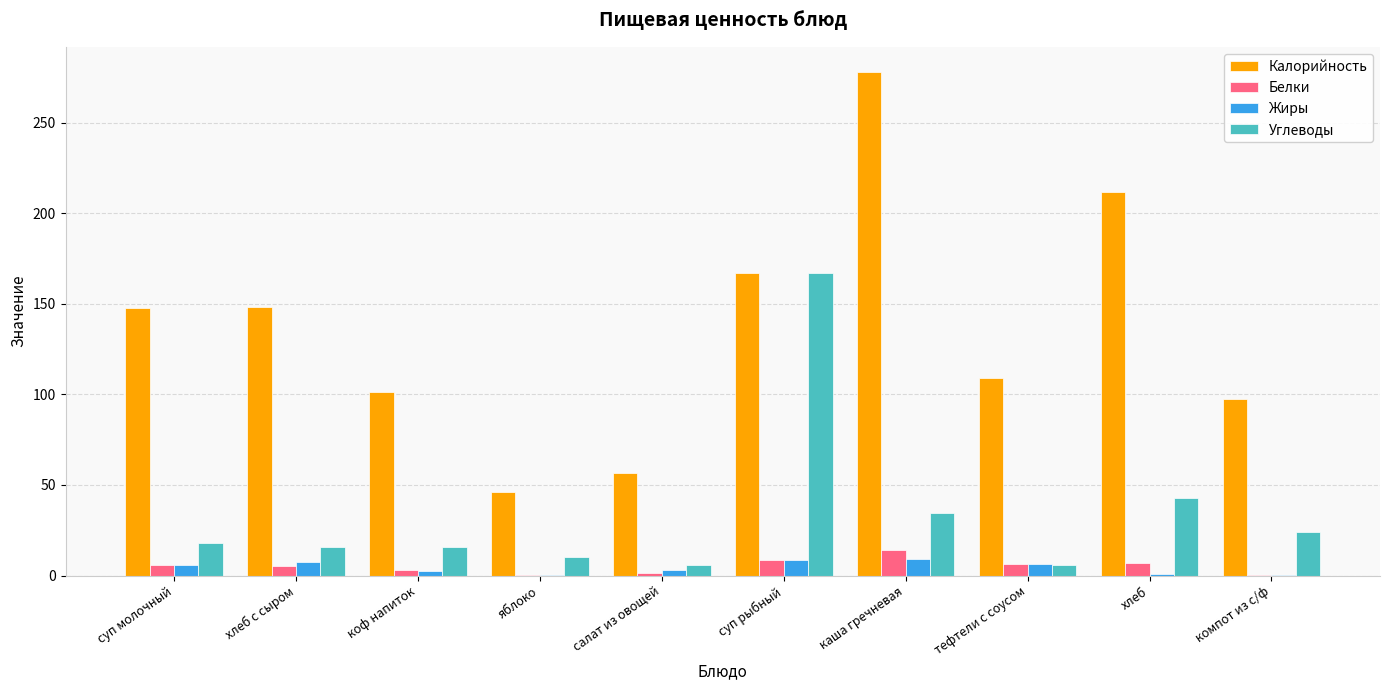

At which label does Жиры first exceed 5?

суп молочный